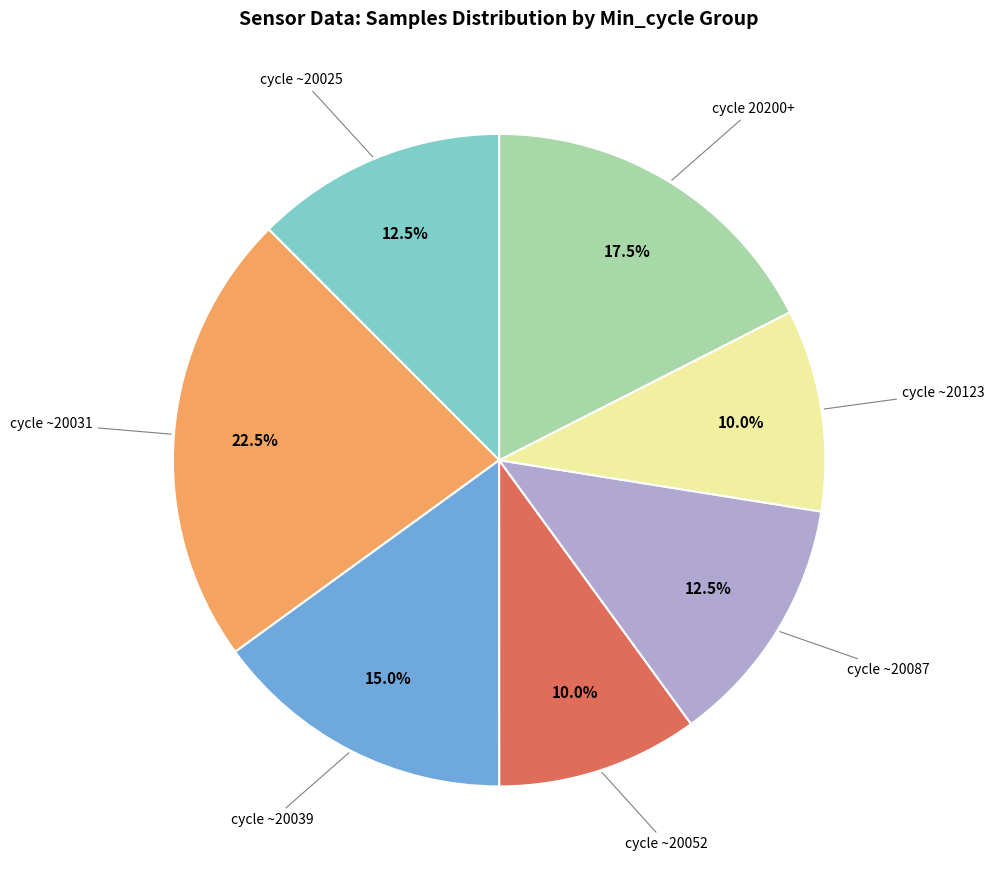

Is there a majority slice in this chart?

No